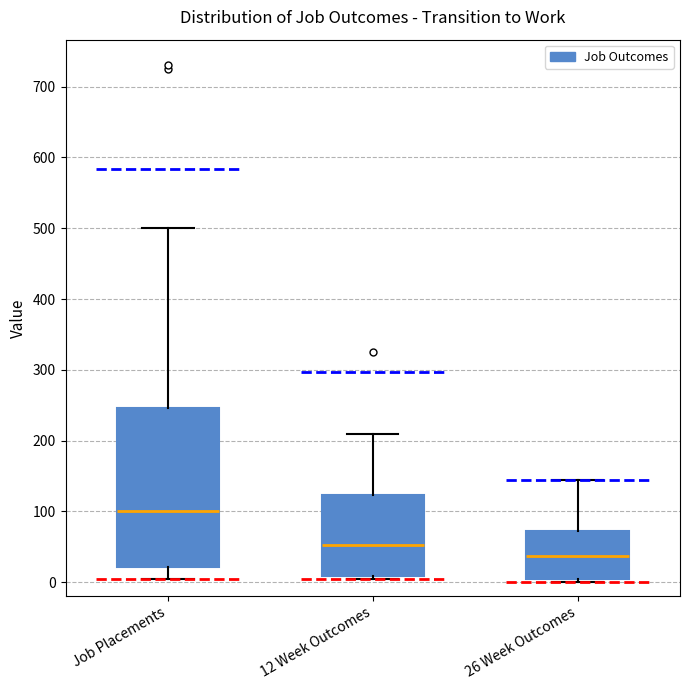

Reading left to right, transcribe this box plot: for each box, give where its median line is, the range the box spans, and where its two whiskers end, as read against the y-axis. The values are not printed on the chart, so give them approximately, as read against the axis.

Job Placements: median 100, box 20 to 250, whiskers 10 to 500
12 Week Outcomes: median 50, box 10 to 120, whiskers 10 (just below the box's lower edge) to 210
26 Week Outcomes: median 40, box 10 to 70, whiskers 0 to 150